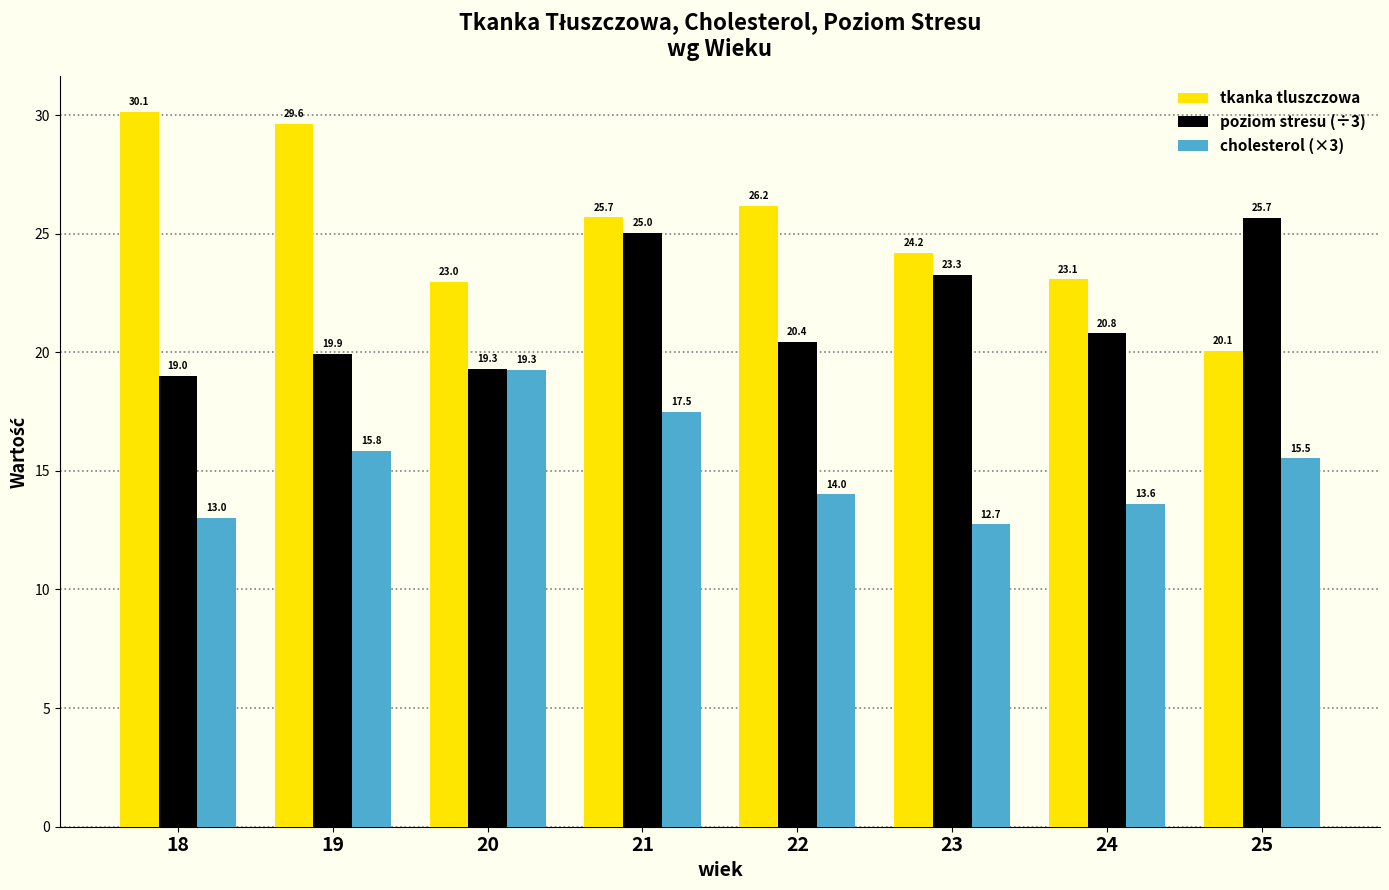

What is the sum of all cholesterol (×3) values?

121.5